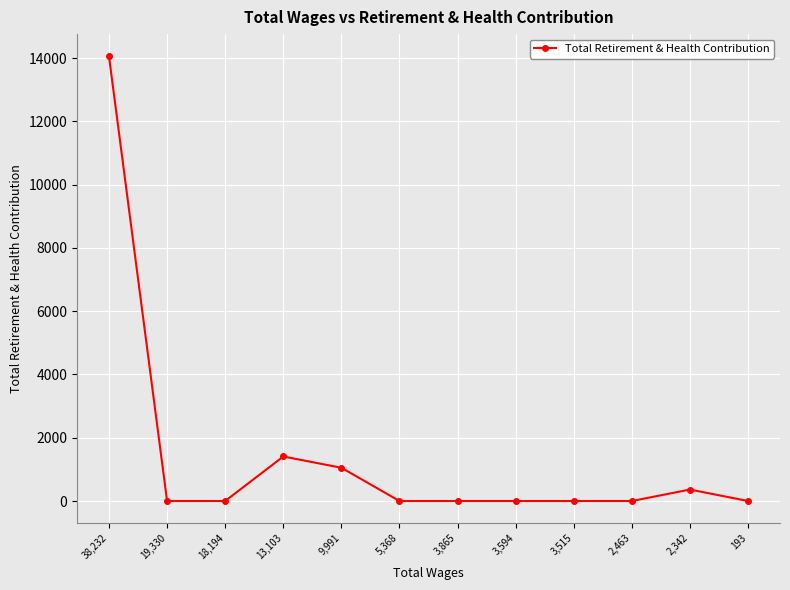

True or false: the data has more than 0 interior local peaks.

True